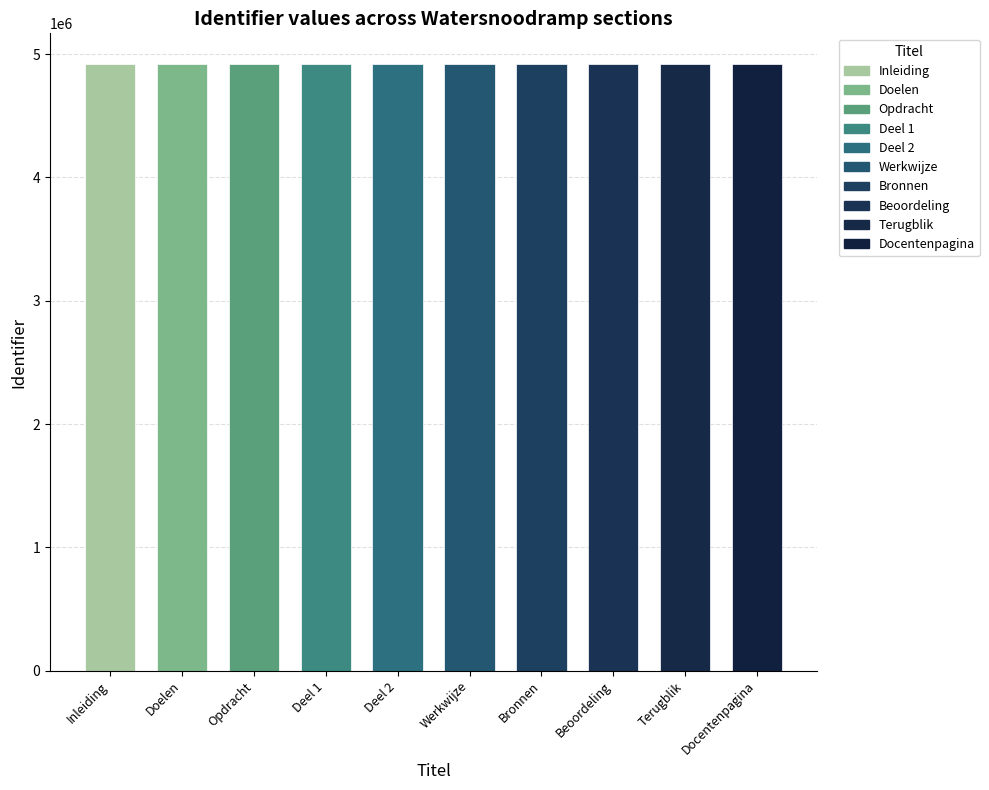

List the labels in order of value, largest first.

Bronnen, Docentenpagina, Terugblik, Beoordeling, Werkwijze, Deel 2, Deel 1, Opdracht, Doelen, Inleiding